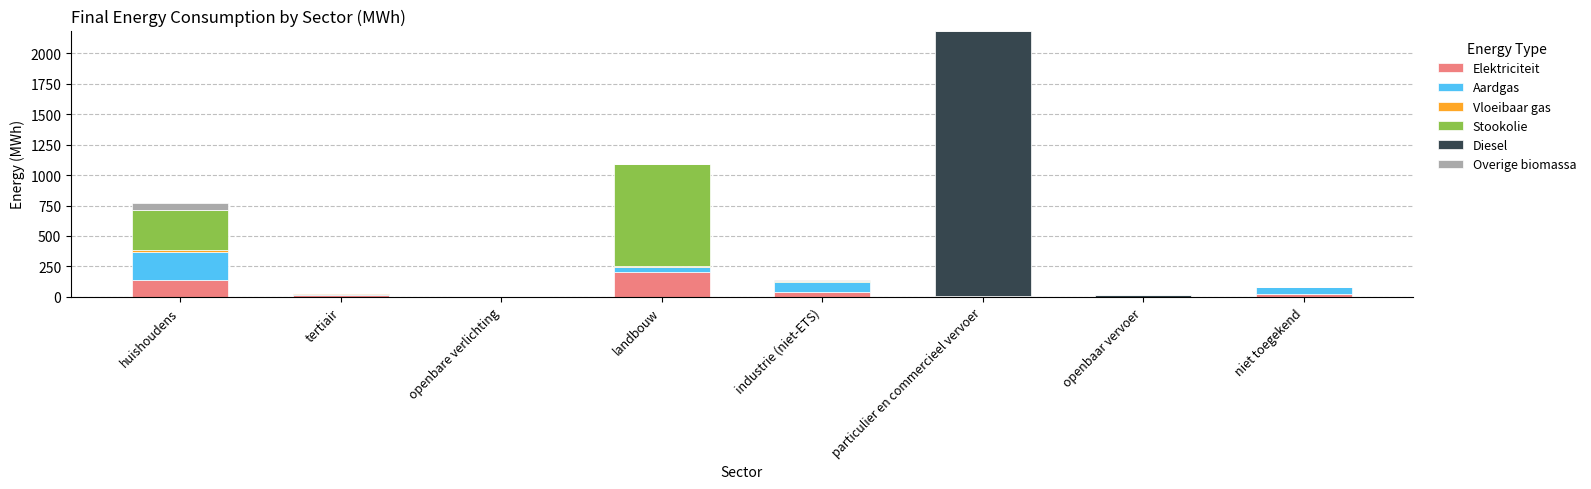

The Elektriciteit series shows 140.2 at huishoudens. True or false?

True